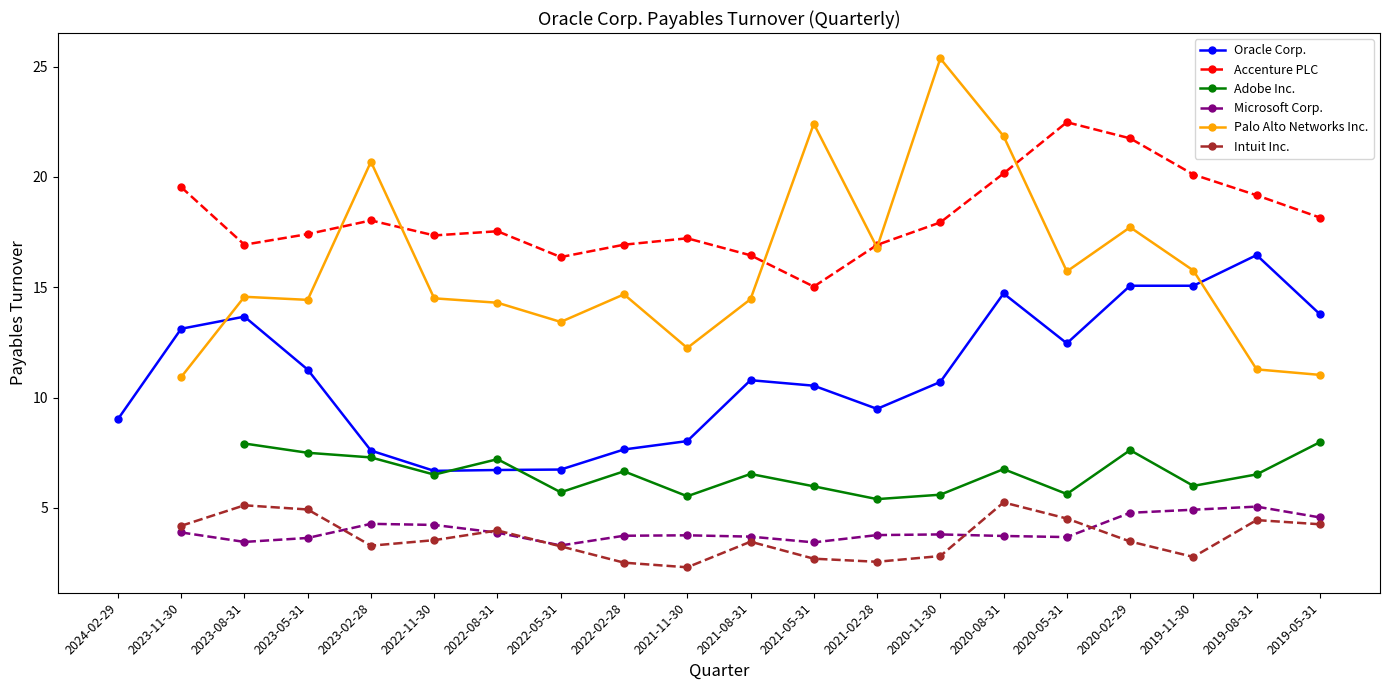

The Accenture PLC series shows 6.0 at 2021-05-31. True or false?

False